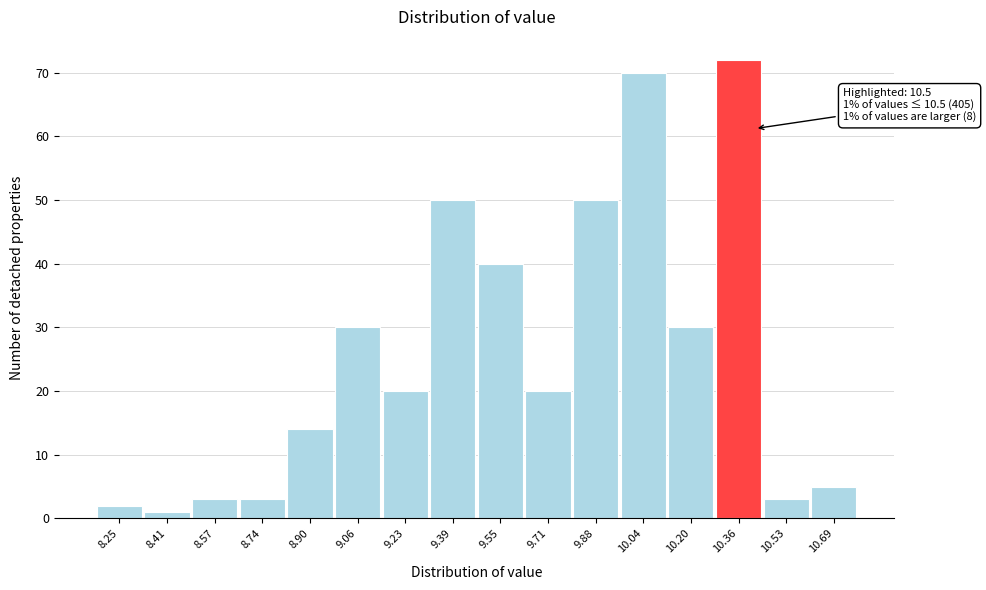

Reading left to right, list all the values displayed in this chart.

2	1	3	3	14	30	20	50	40	20	50	70	30	72	3	5